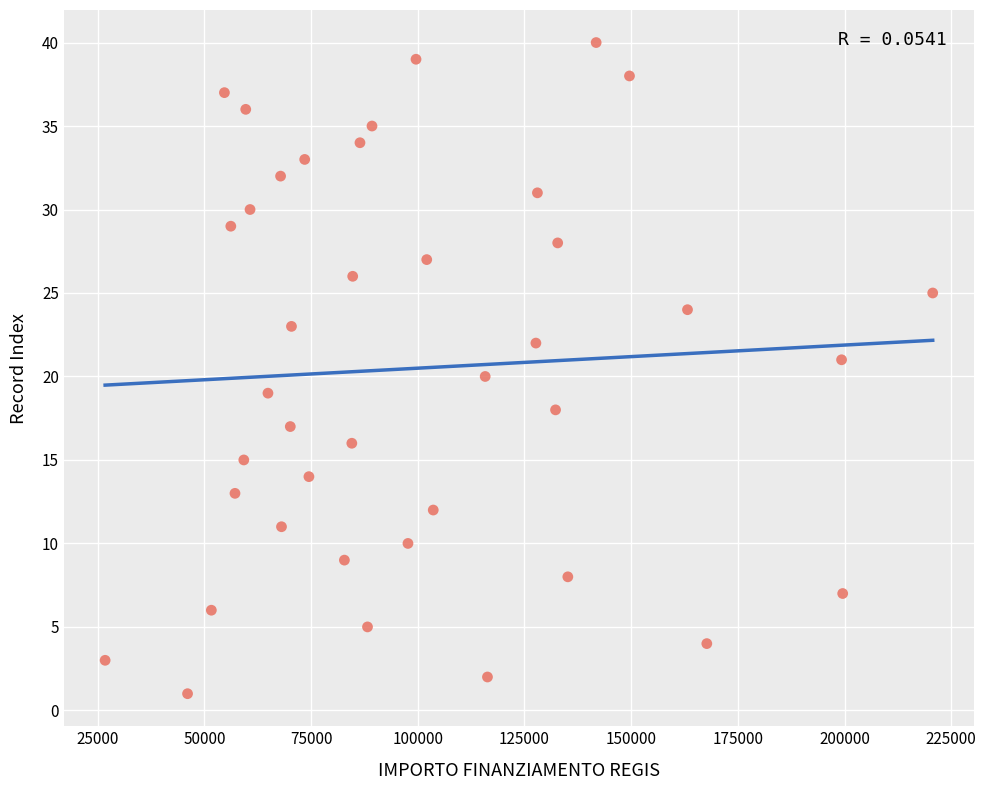

What is the range of Y values (max minus min)?

39